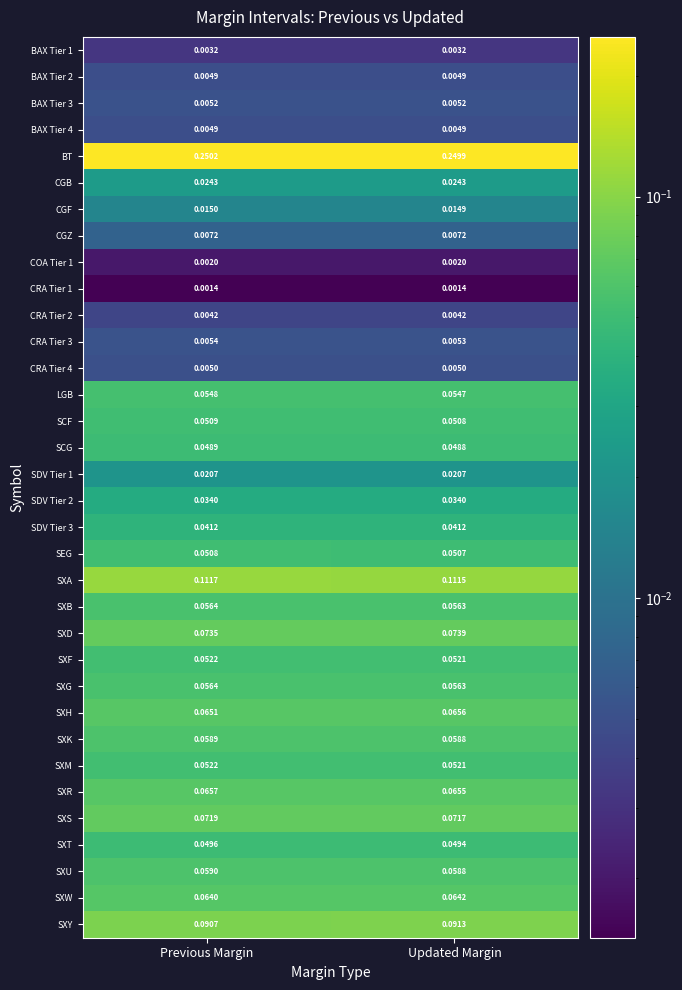

At which label does BT reach its minimum?

Updated Margin